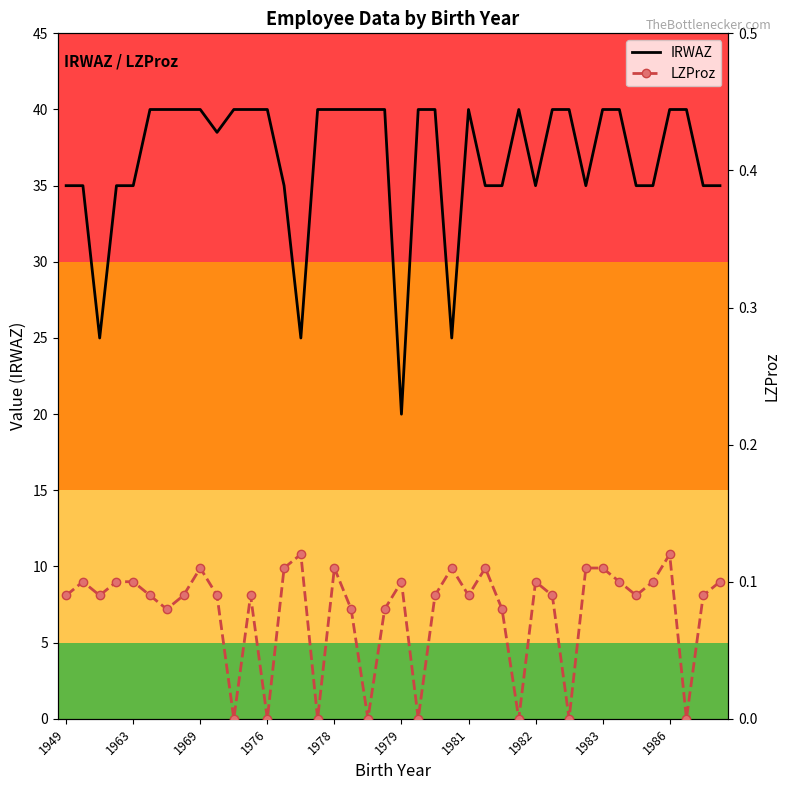

Rank the series by their average value, from lowest to highest.

LZProz, IRWAZ